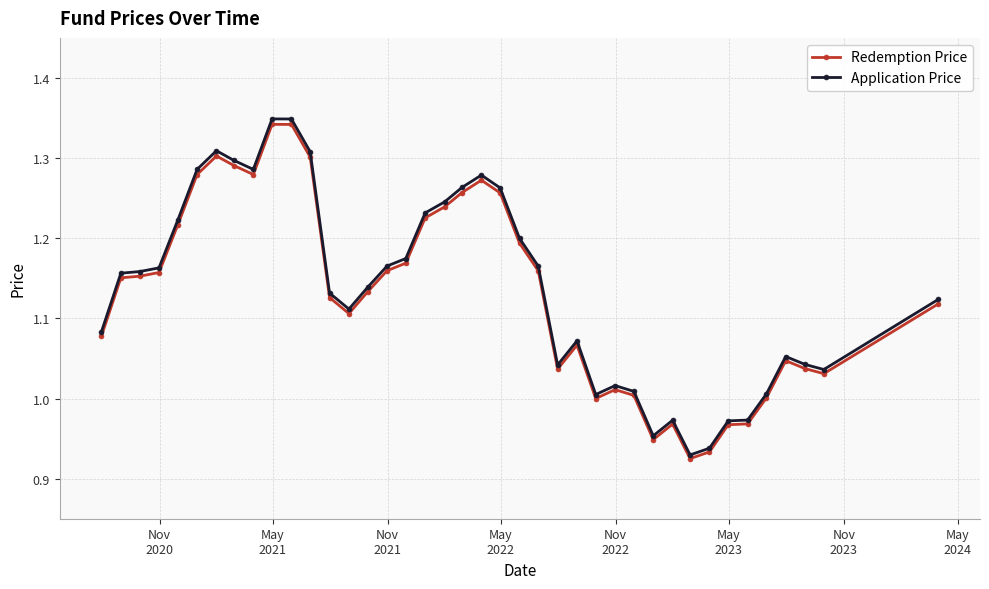

True or false: Redemption Price has more than 0 points higher than both neighbors.

True